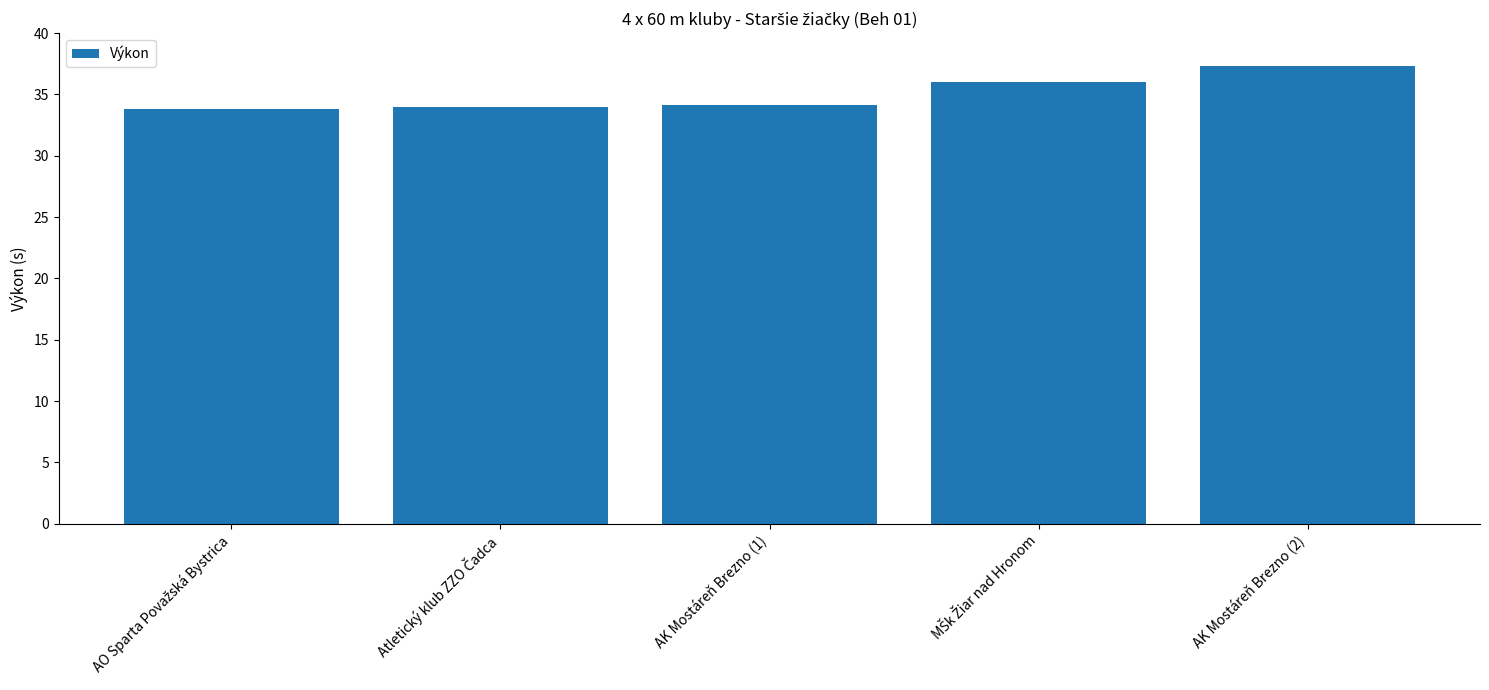

The chart shows a value of 66.8 at AK Mostáreň Brezno (2). True or false?

False